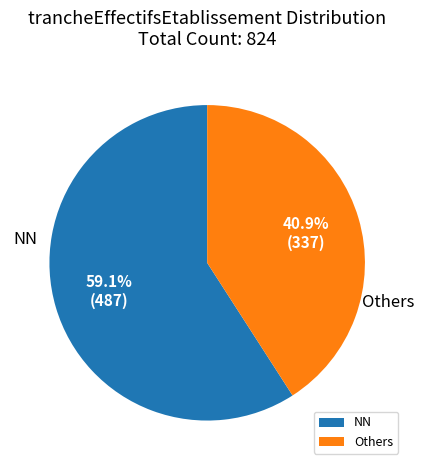

Rank the categories by value from lowest to highest.

Others, NN